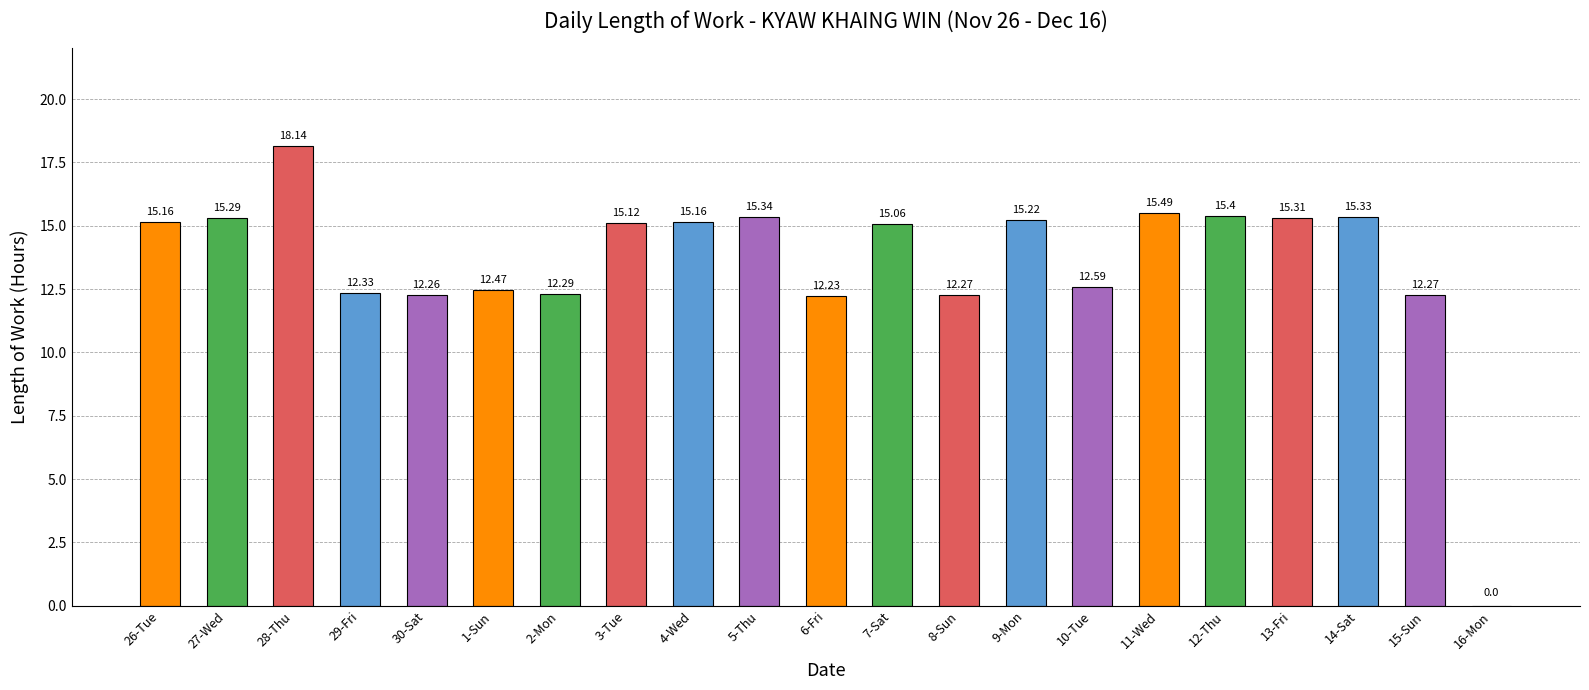

What is the sum of all values?

284.7